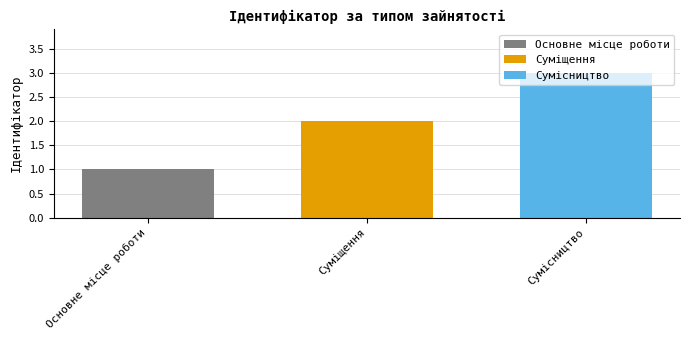

List the series in order of their peak value, highest first.

Сумісництво, Суміщення, Основне місце роботи